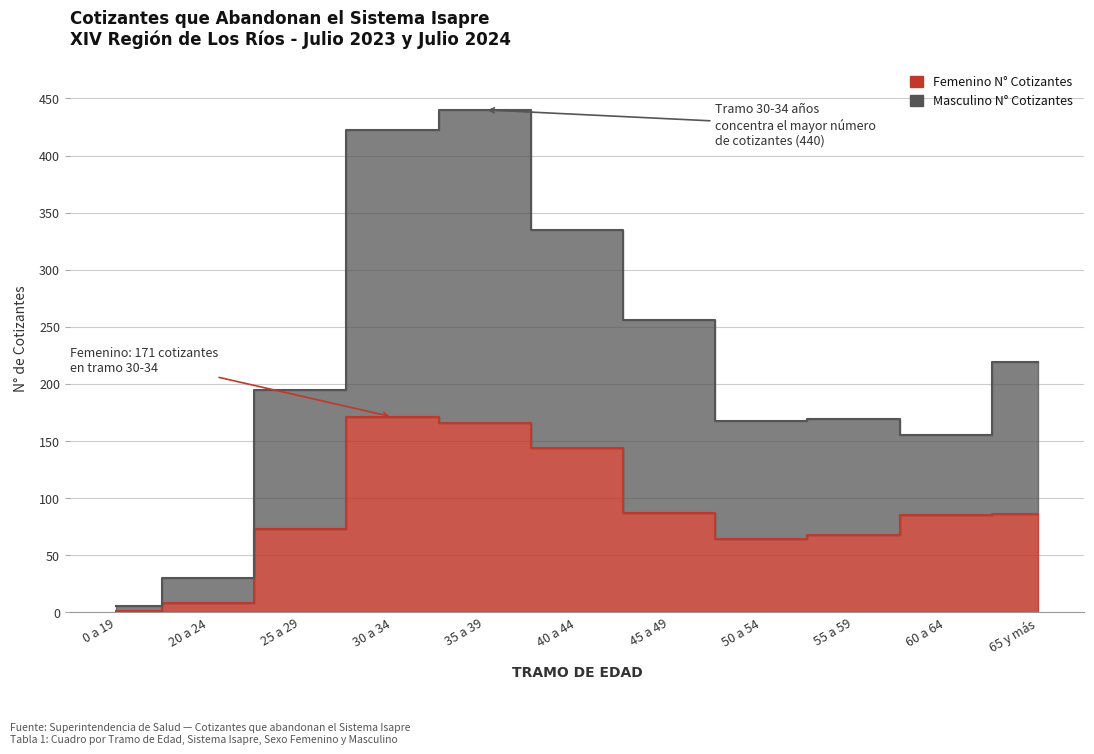

True or false: Femenino N° Cotizantes has a value of 73 at 25 a 29.

True